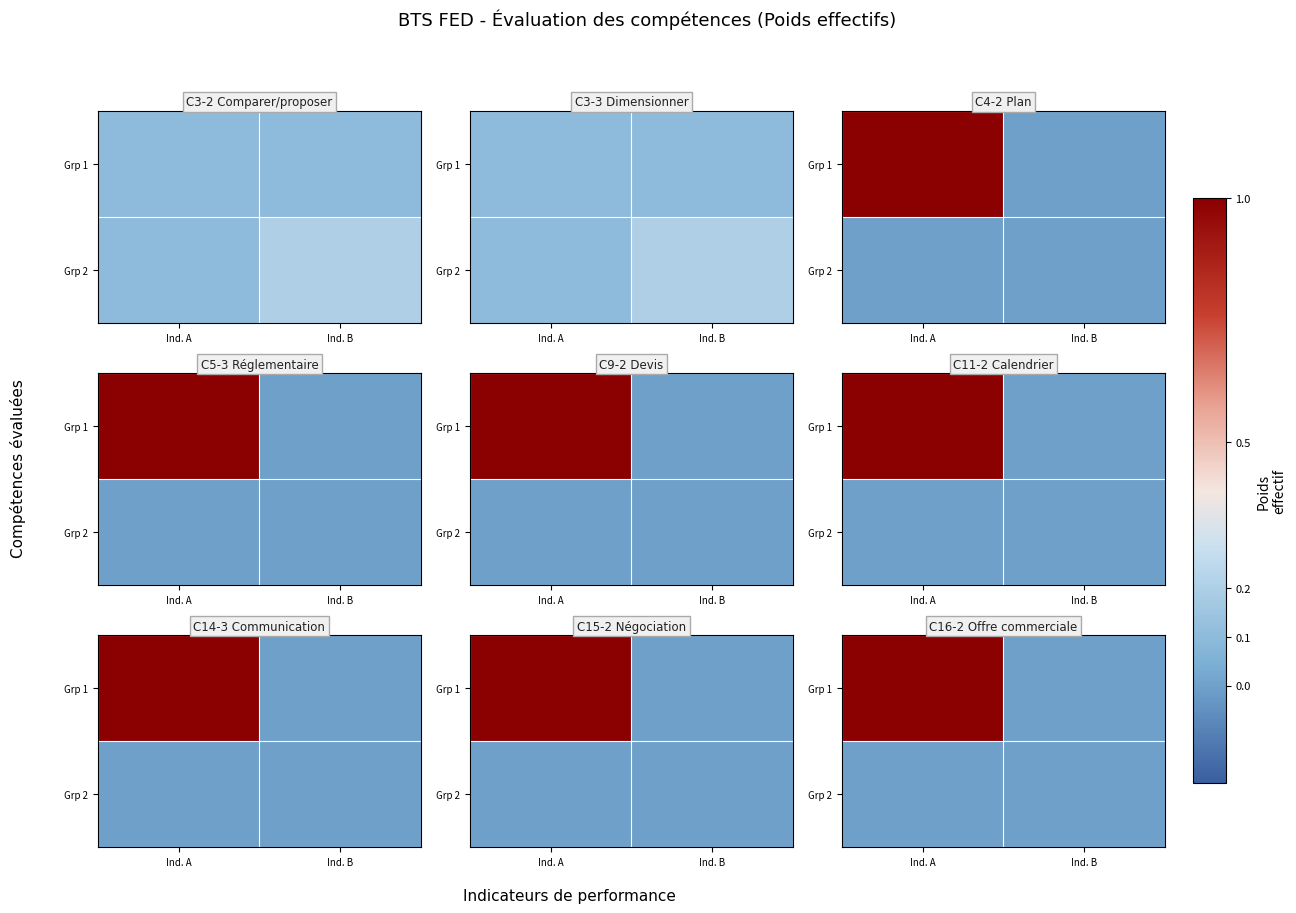

Rank the categories by Grp 1 value from highest to lowest.

Ind. A, Ind. B